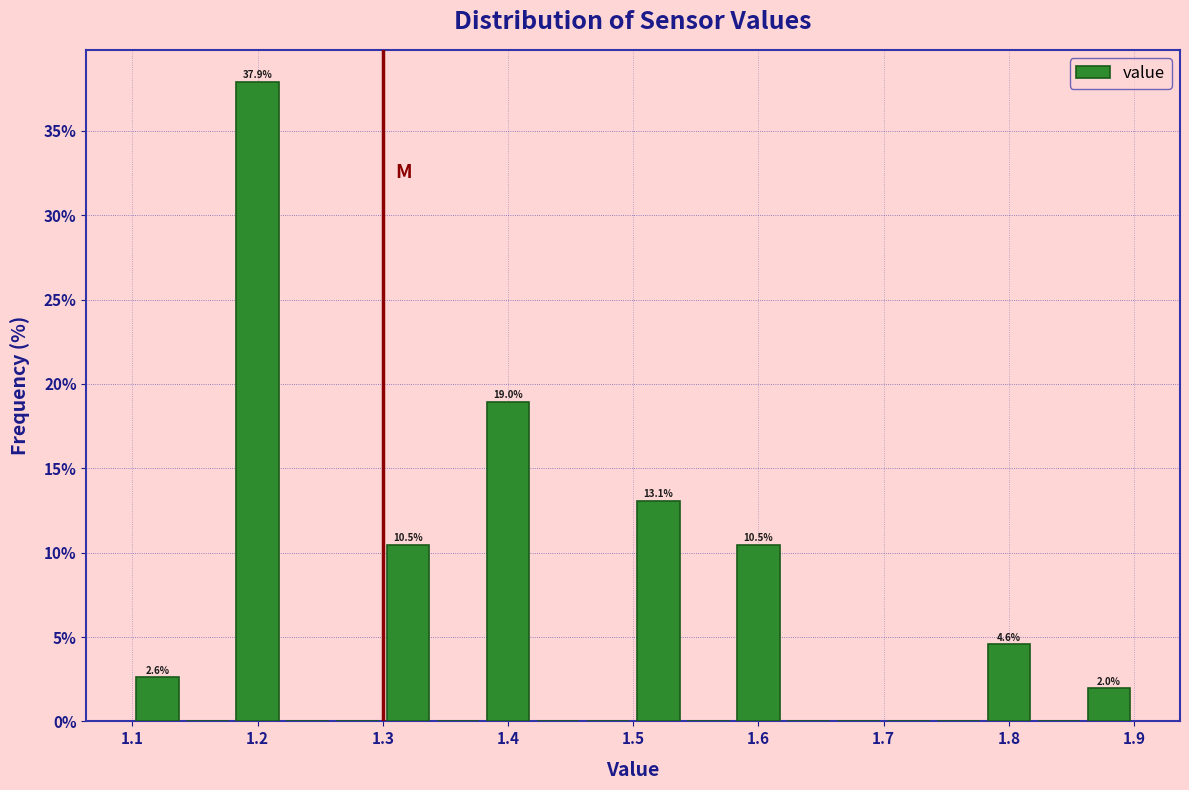

Over which range of the x-axis is the bar tallest?

1.18 to 1.22